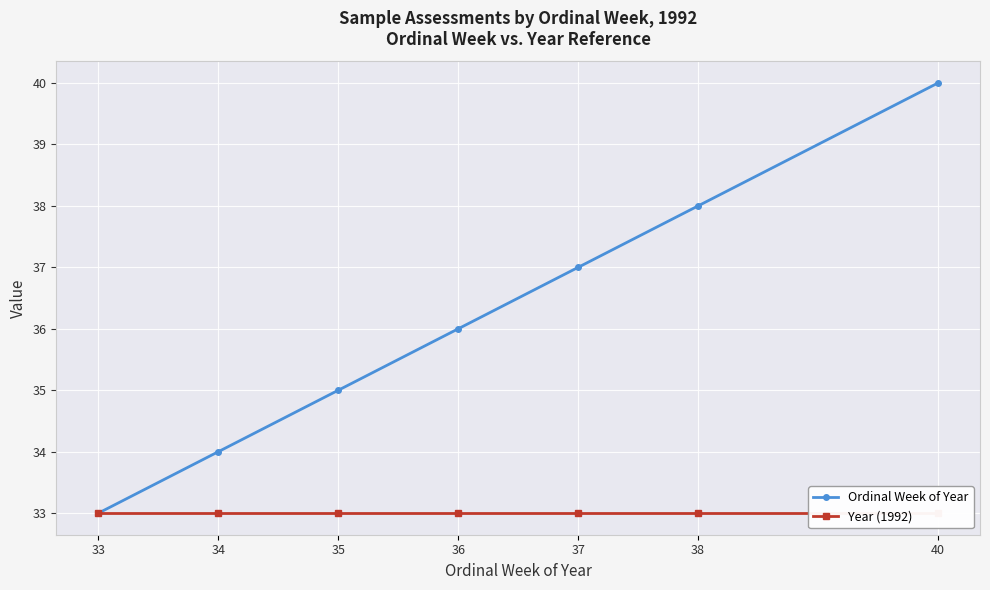

Rank the series by their average value, from highest to lowest.

Ordinal Week of Year, Year (1992)